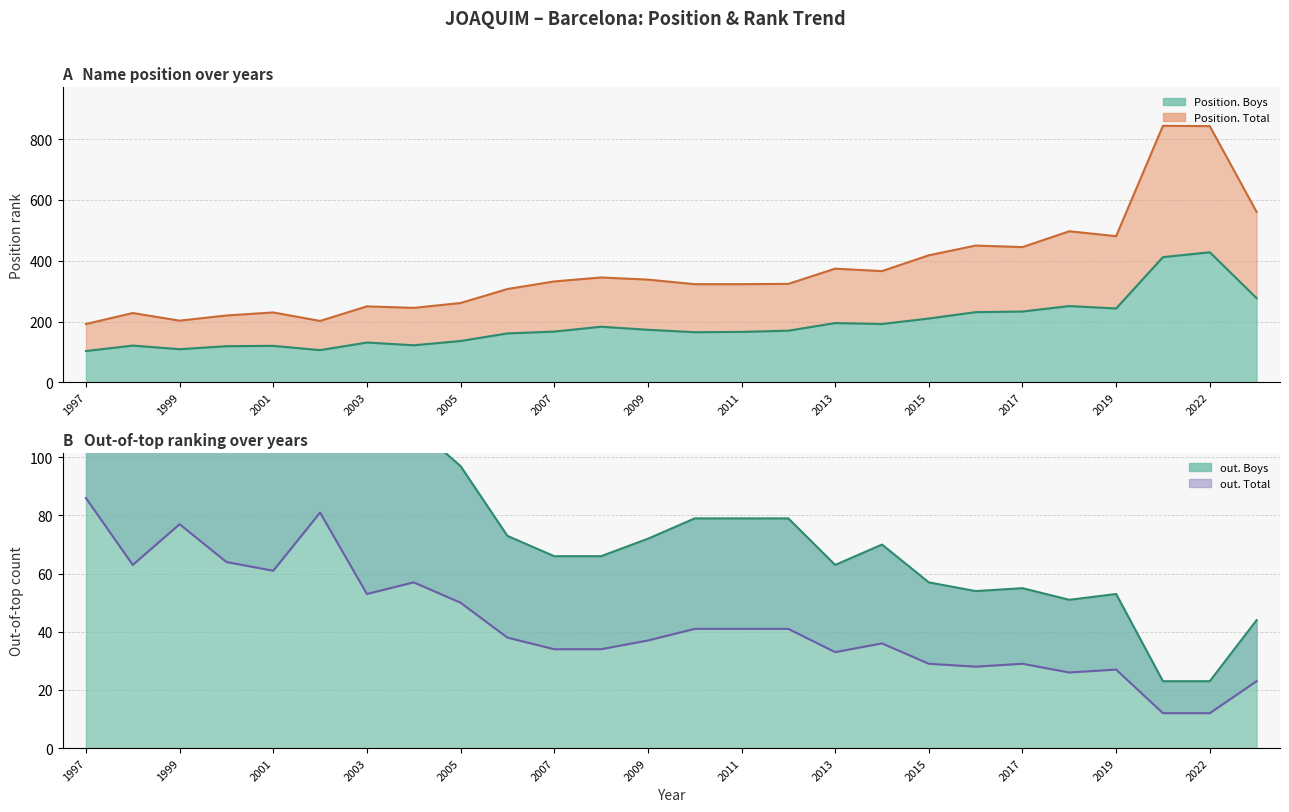

At how many categories does at least one series exceed 472?

5